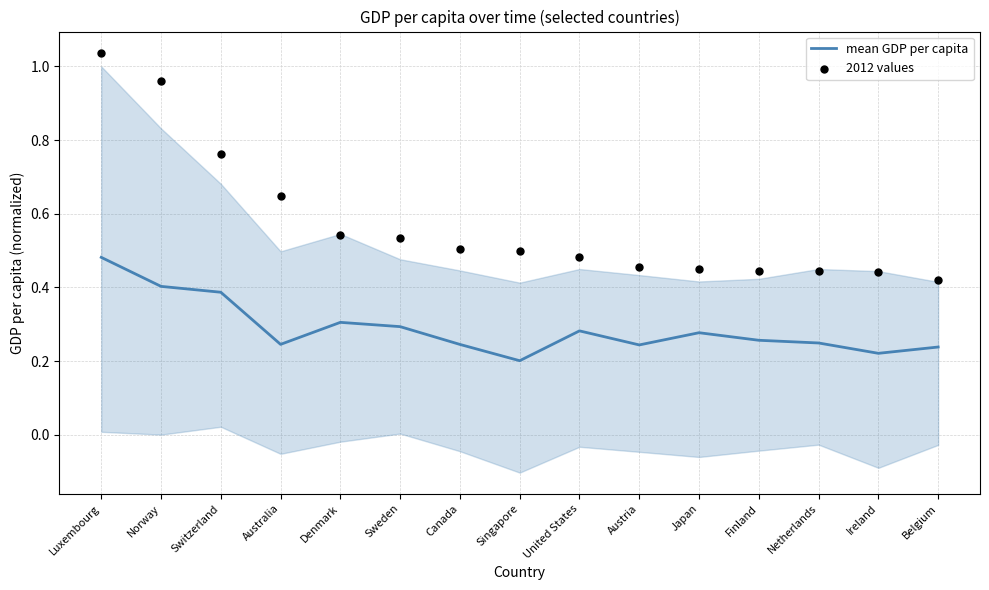

At which category is the sum across all series the highest?

Luxembourg